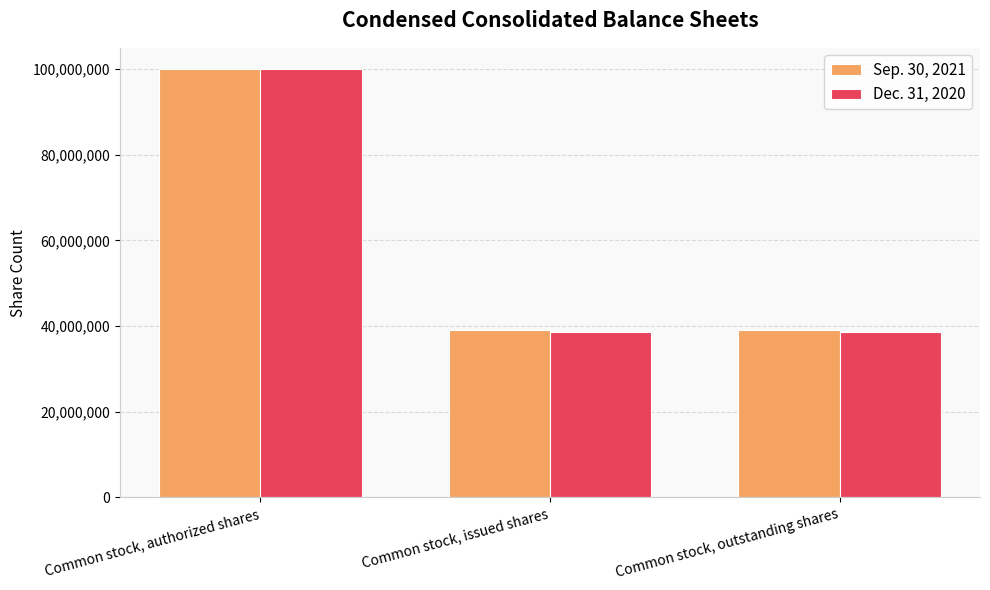

Reading left to right, list all the values displayed in this chart.

Sep. 30, 2021: Common stock, authorized shares=100000000	Common stock, issued shares=39141907	Common stock, outstanding shares=39141907
Dec. 31, 2020: Common stock, authorized shares=100000000	Common stock, issued shares=38506844	Common stock, outstanding shares=38506844